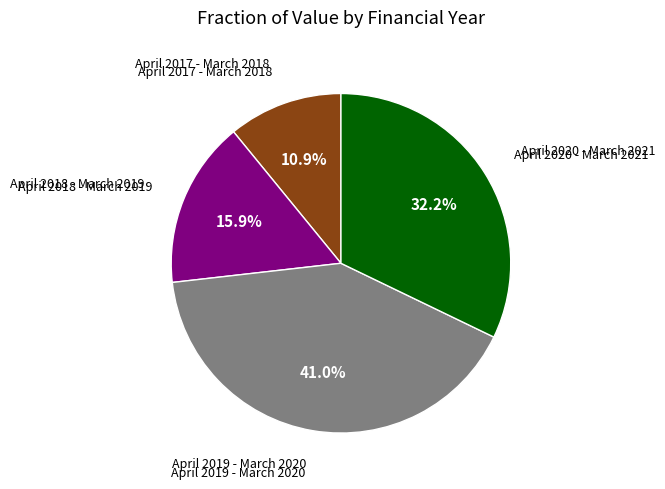

Is there any slice that represents more than half of the pie?

No